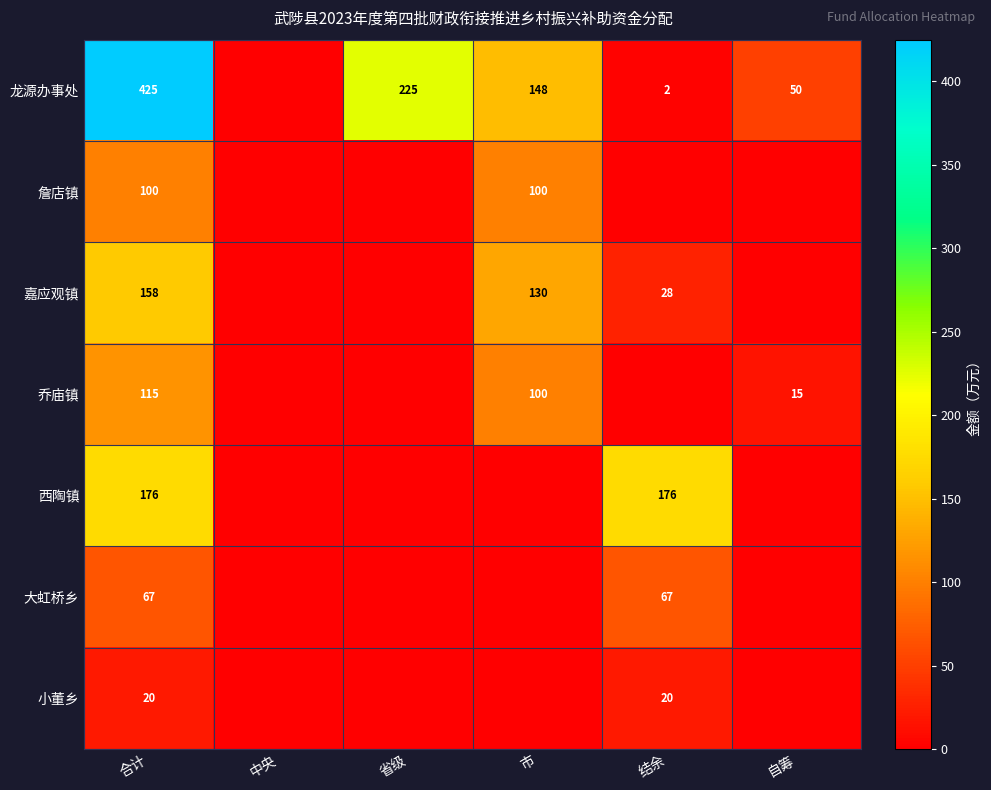

Is it true that 龙源办事处 equals 50 at 自筹?

True